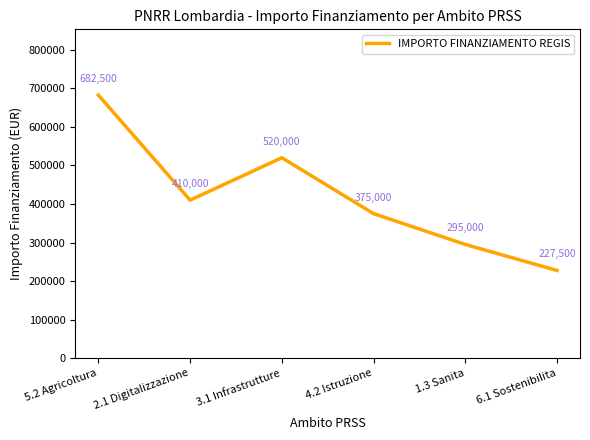

At which category does the data reach its first local valley?

2.1 Digitalizzazione